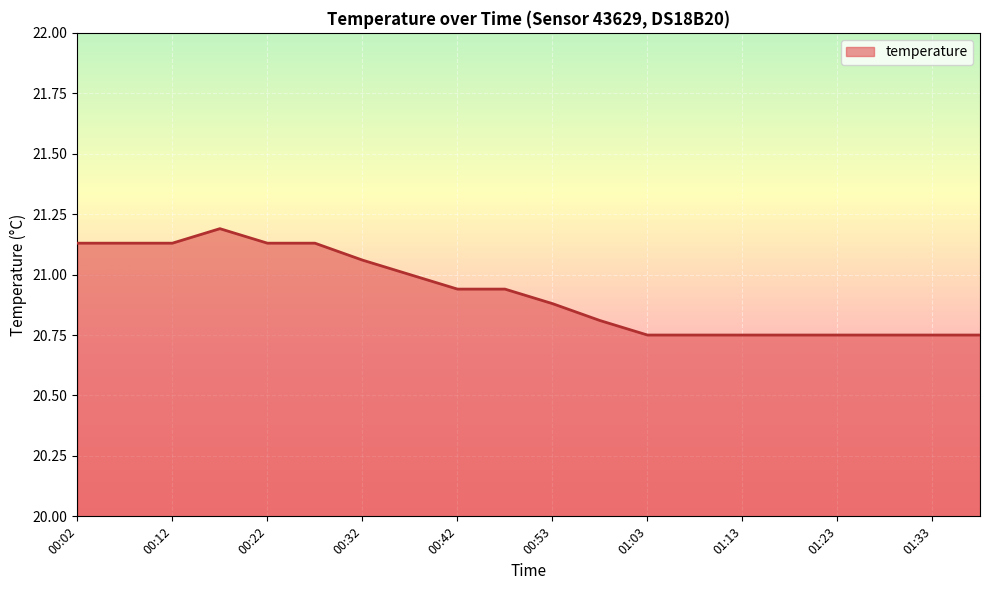

What is the difference between the maximum and minimum values?

0.4